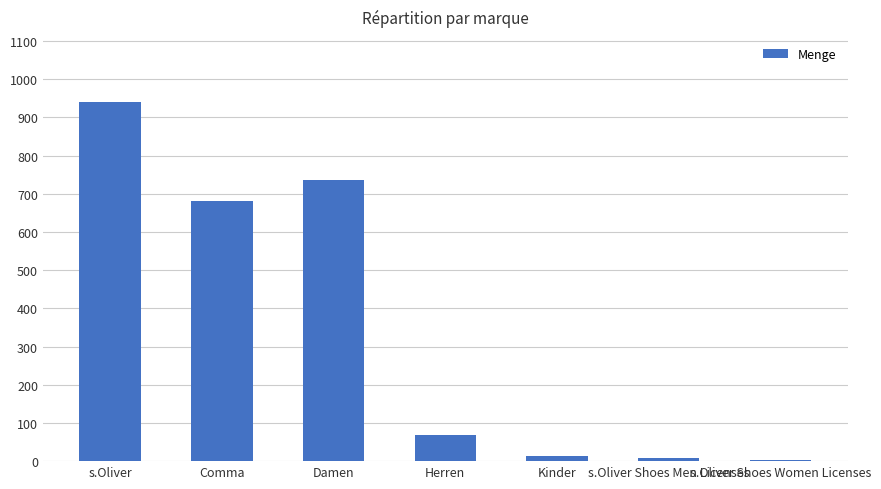

At which label is the value closest to 472?

Comma